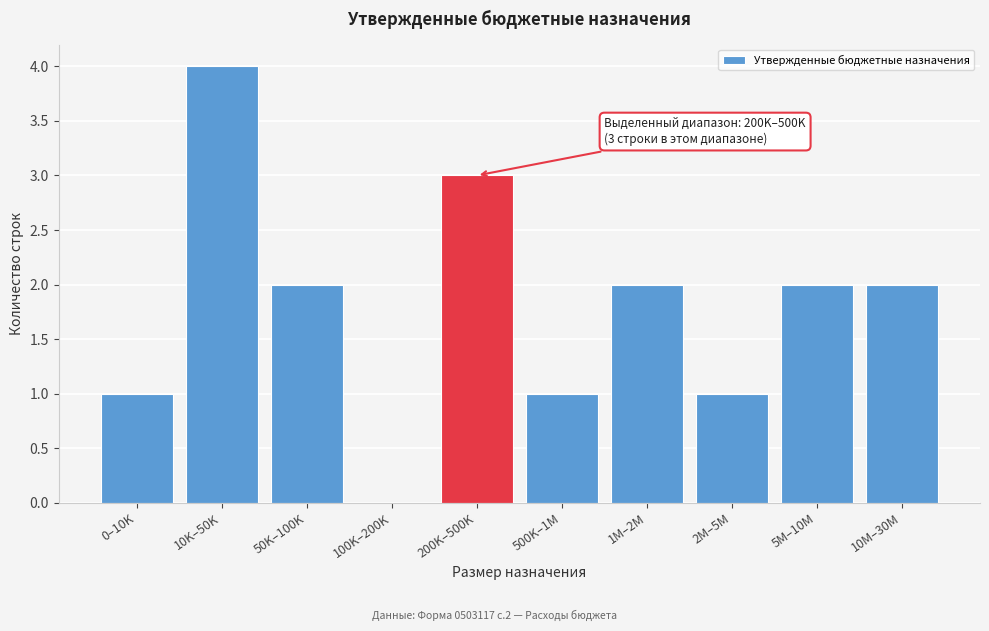

Reading right to left, transcribe all the data shown in this chart.

10M–30M=2	5M–10M=2	2M–5M=1	1M–2M=2	500K–1M=1	200K–500K=3	100K–200K=0	50K–100K=2	10K–50K=4	0–10K=1